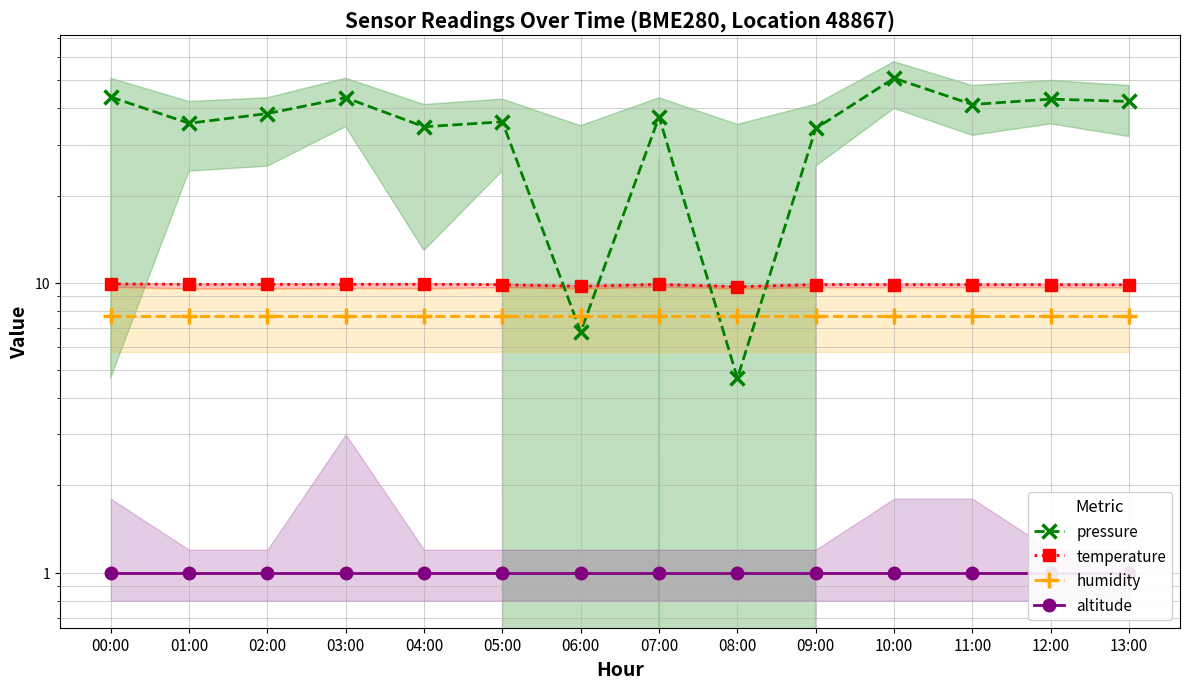

True or false: humidity and temperature cross at least once.

False